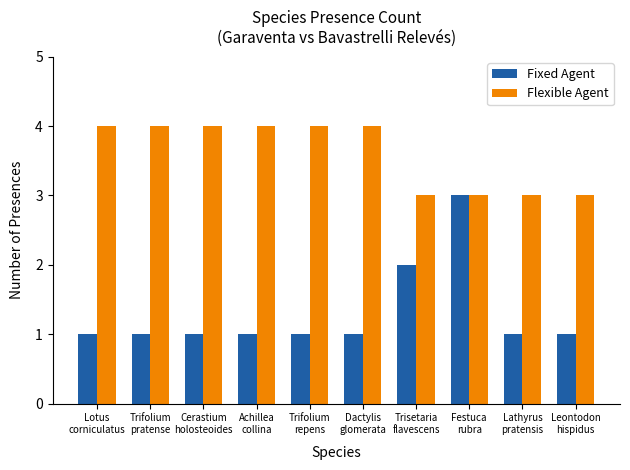

How many values in the Flexible Agent series are below 4?

4